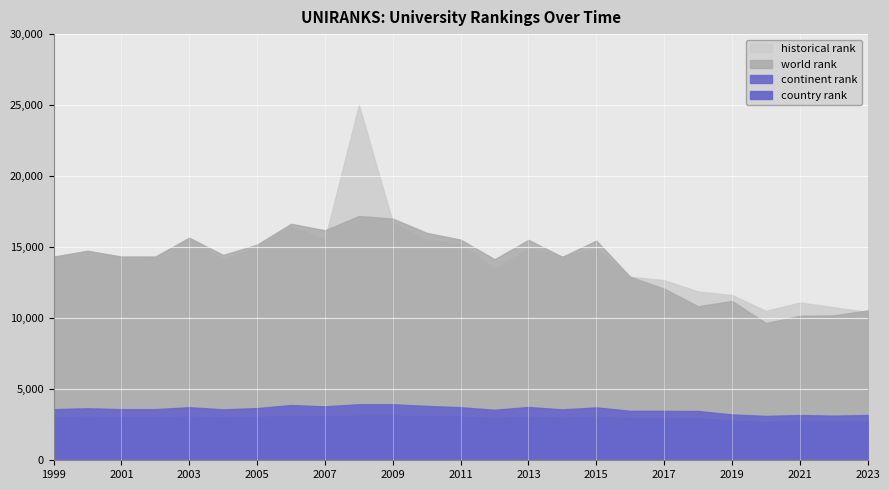

How many data points in world rank are above 14338?

12